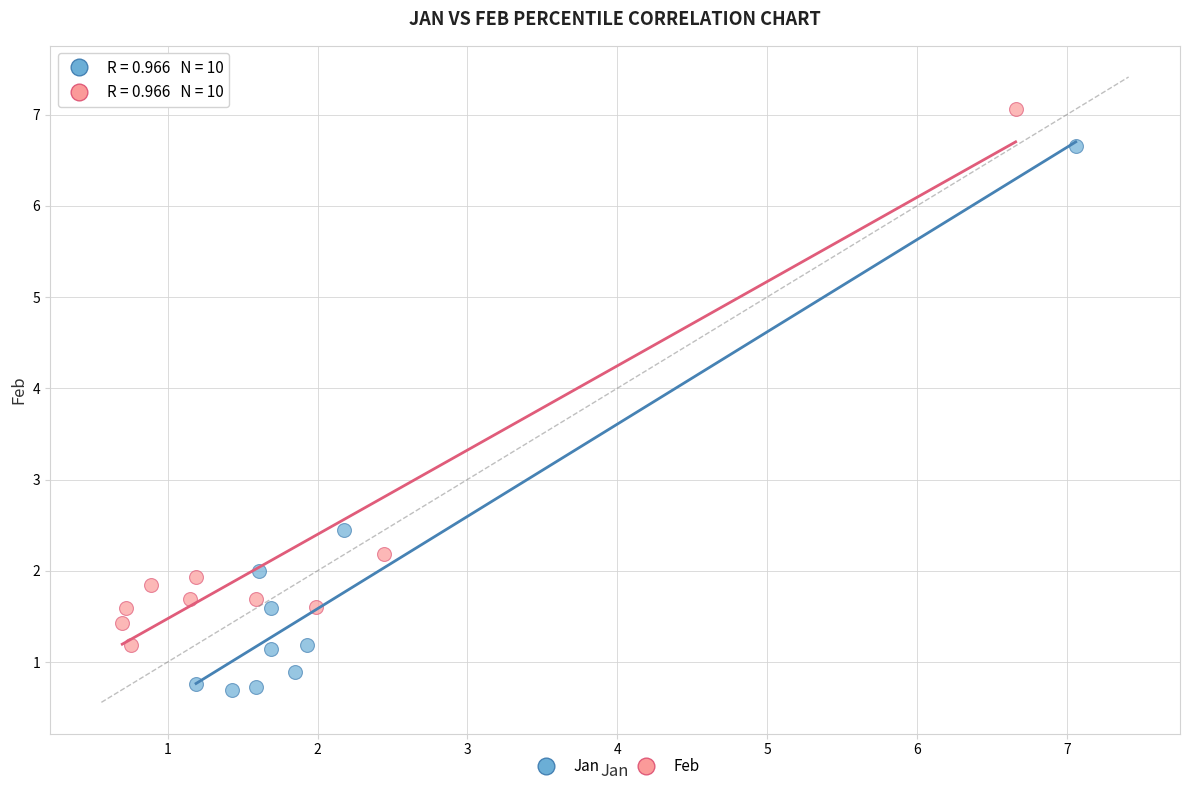

What are all the series names shown in the legend?

Jan, Feb